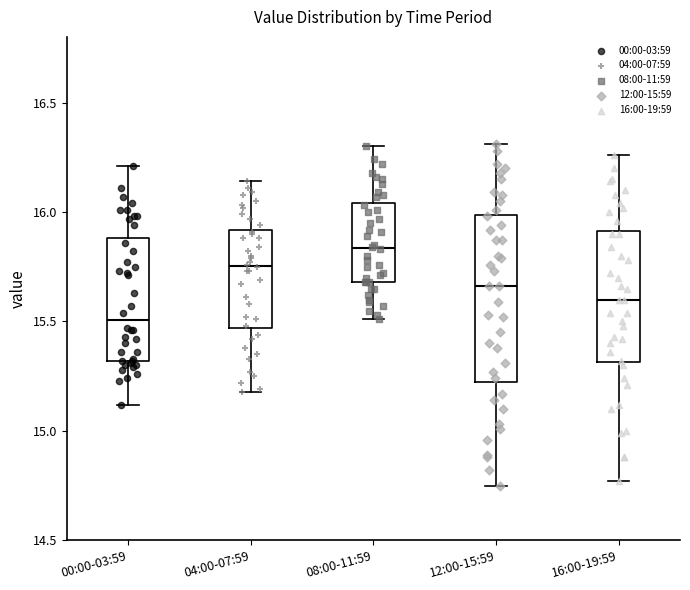

Reading left to right, transcribe this box plot: for each box, give where its median line is, the range the box spans, and where its two whiskers end, as read against the y-axis. The values are not printed on the chart, so give them approximately, as read against the axis.

00:00-03:59: median 15.50, box 15.30 to 15.90, whiskers 15.10 to 16.20
04:00-07:59: median 15.75, box 15.45 to 15.90, whiskers 15.20 to 16.15
08:00-11:59: median 15.85, box 15.70 to 16.05, whiskers 15.50 to 16.30
12:00-15:59: median 15.65, box 15.20 to 16.00, whiskers 14.75 to 16.30
16:00-19:59: median 15.60, box 15.30 to 15.90, whiskers 14.75 to 16.25